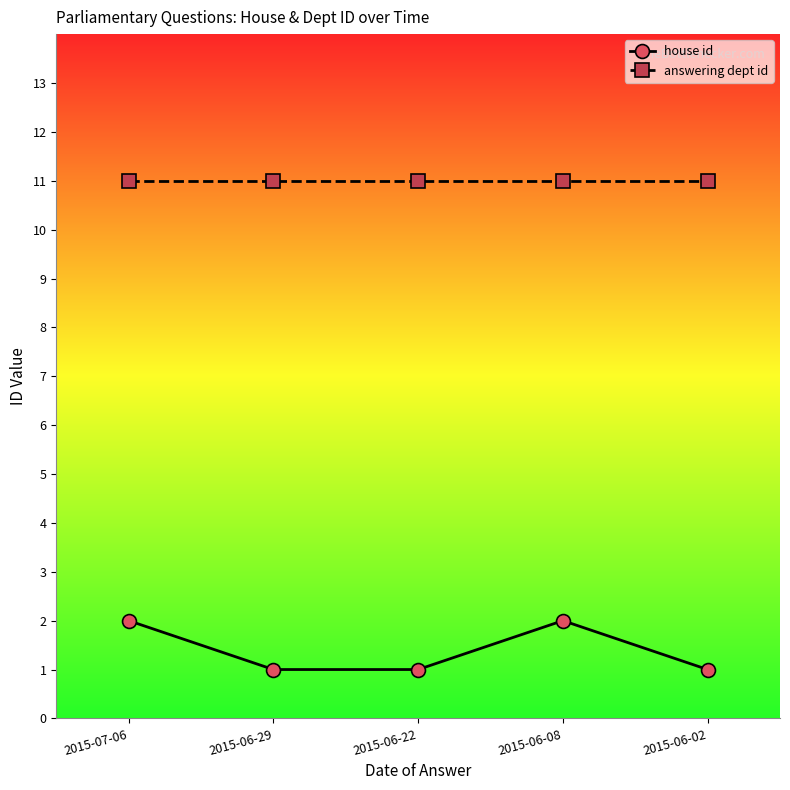

Which series has the widest spread of values?

house id